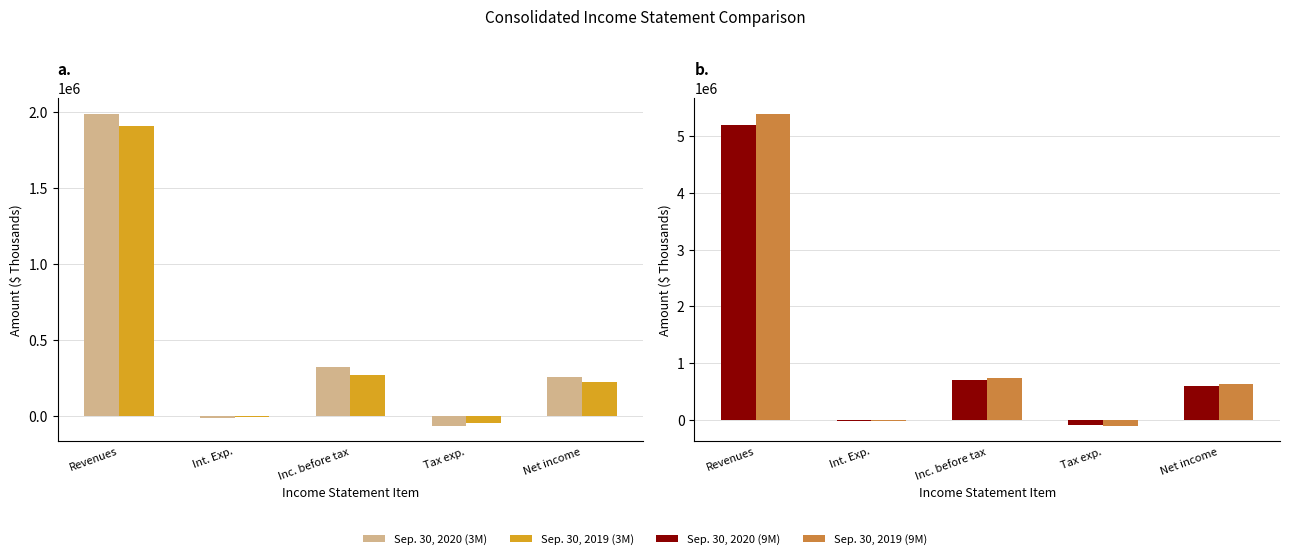

The value of Sep. 30, 2019 (3M) at Tax exp. is -67832. True or false?

False